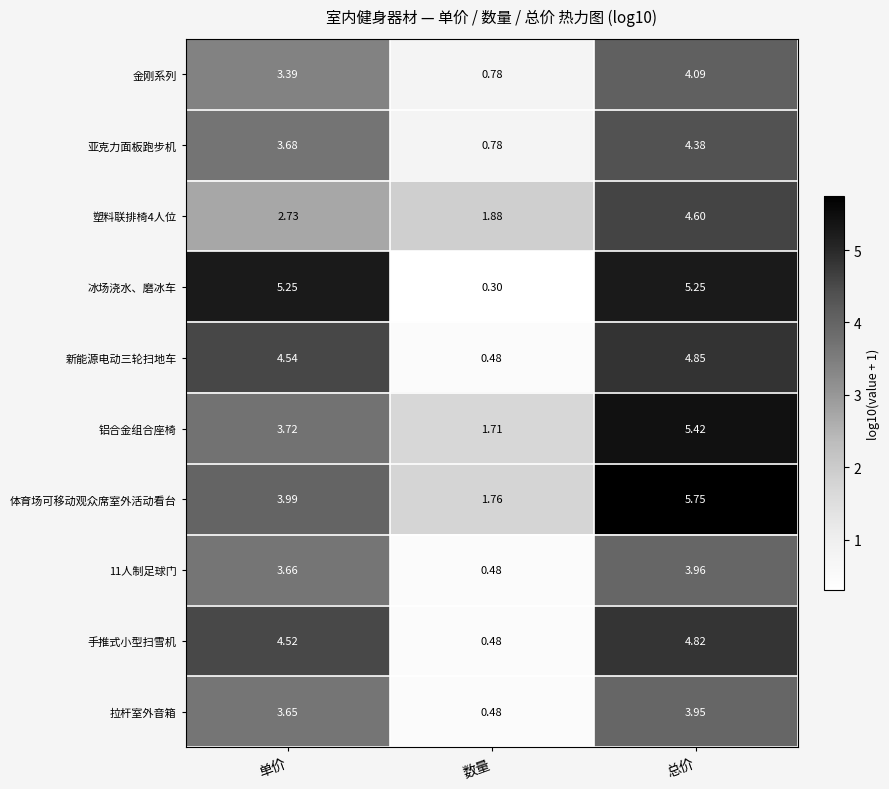

At which label does 体育场可移动观众席室外活动看台 reach its peak?

总价